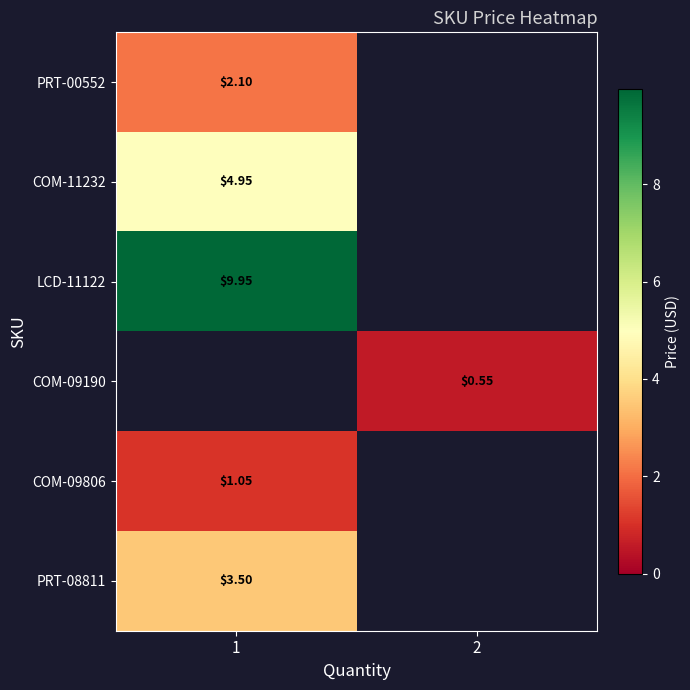

What is the maximum value shown in the chart?

9.9